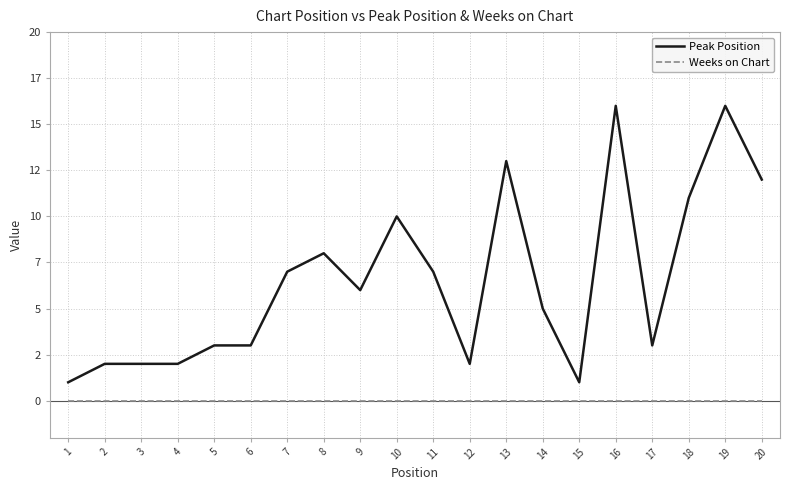

Between 3 and 4, which series saw the biggest shift?

Peak Position